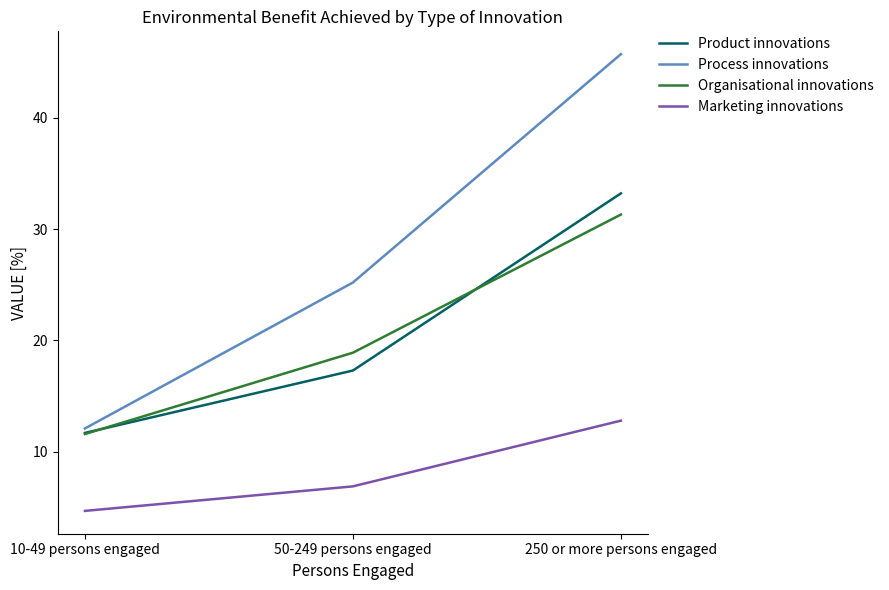

What is the minimum value for Marketing innovations?

4.7